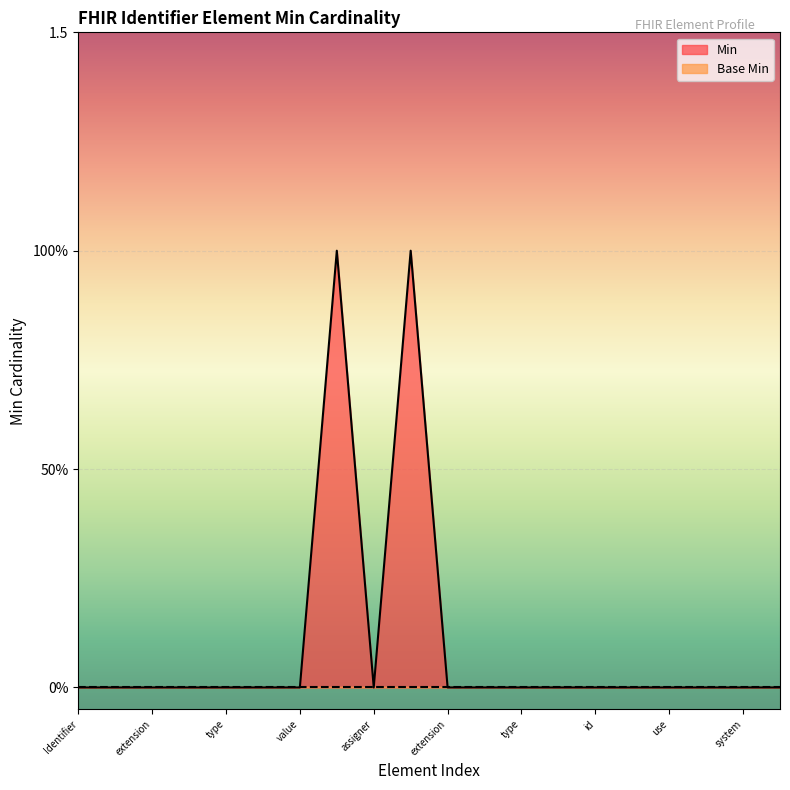

What is the difference between the maximum and minimum values?

1